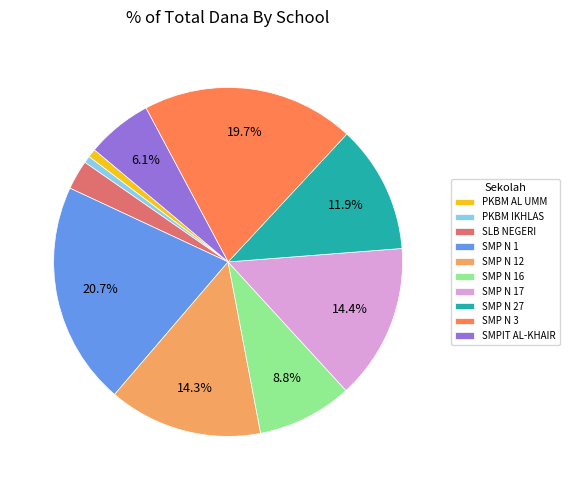

What is the largest slice in the pie chart?

SMP N 1